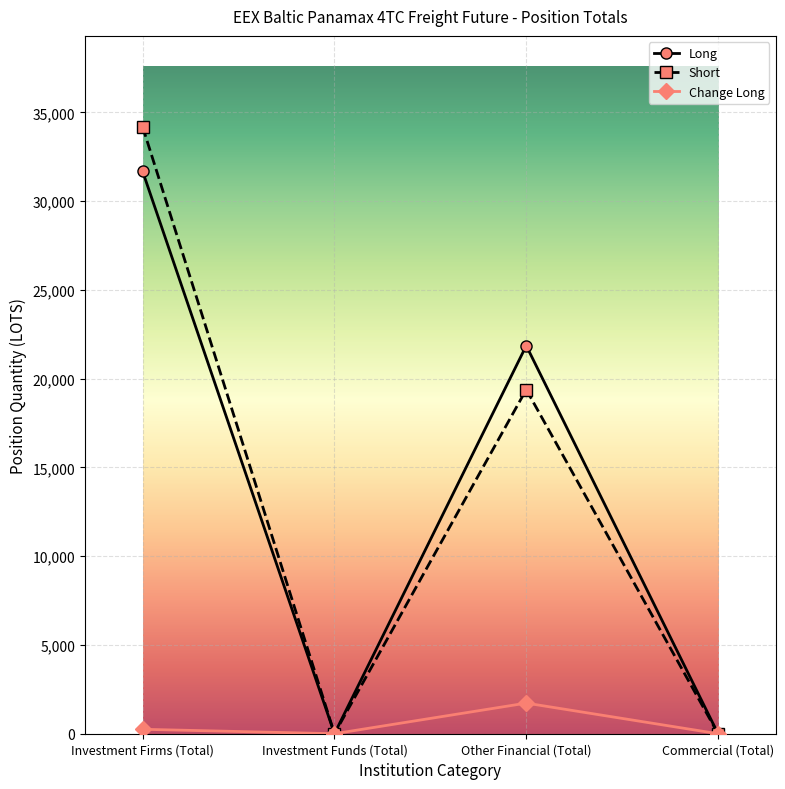

What is the difference between the maximum and second lowest values in the Short series?

34187.0